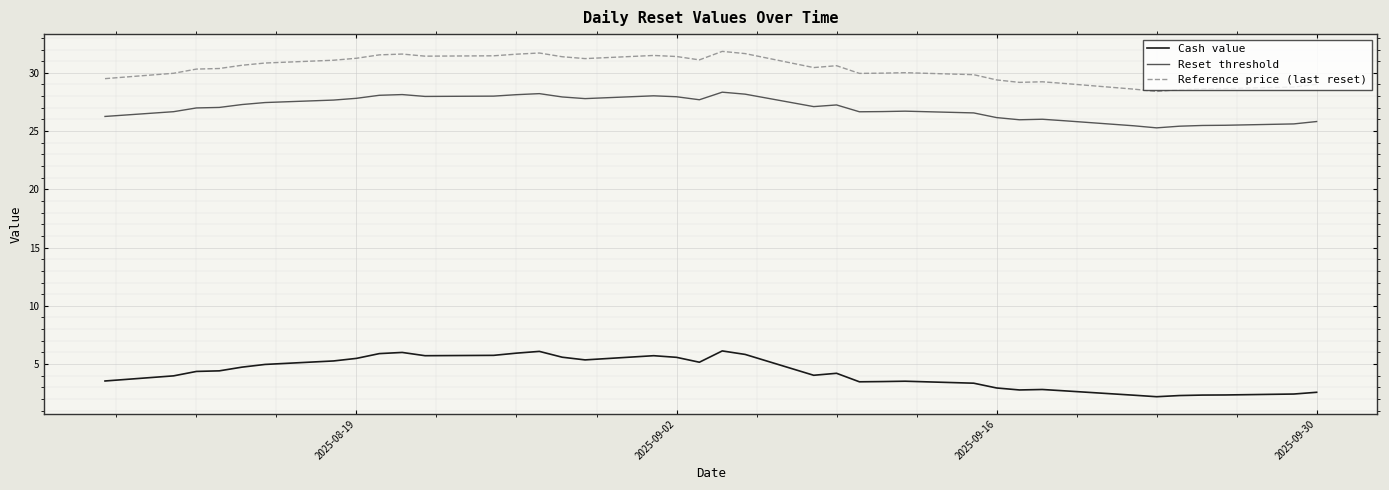

In Reference price (last reset), how many points are lower than both neighbors (excluding endpoints)?

7